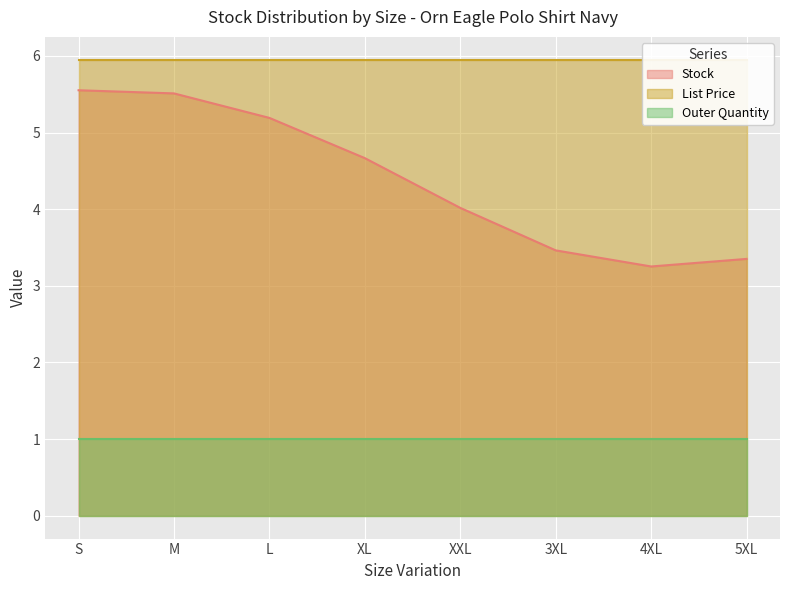

What is the lowest value of the Stock series?

3.3